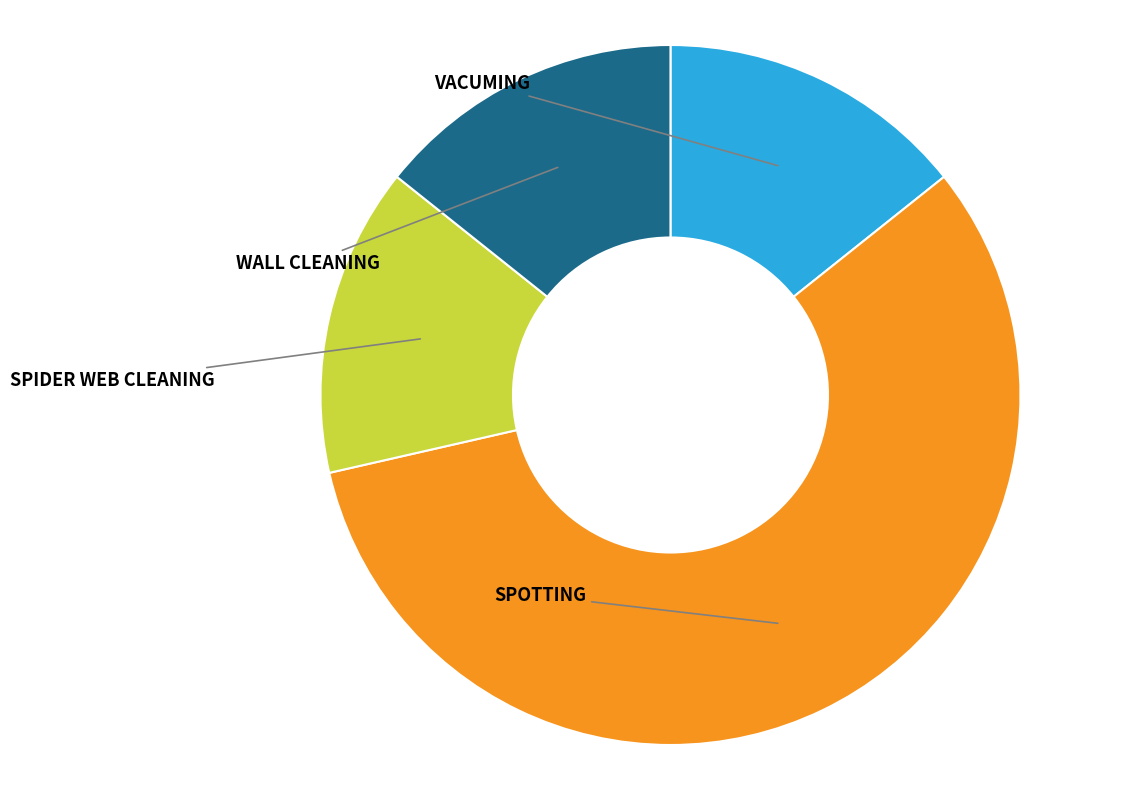

The SPOTTING slice represents 47% of the pie. True or false?

False